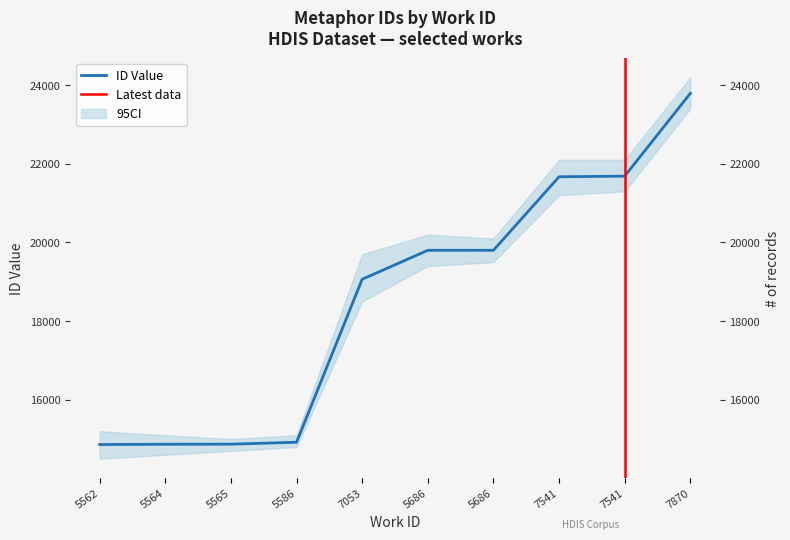

Rank the categories by value from highest to lowest.

7870, 7541, 7541, 5686, 5686, 7053, 5586, 5565, 5564, 5562